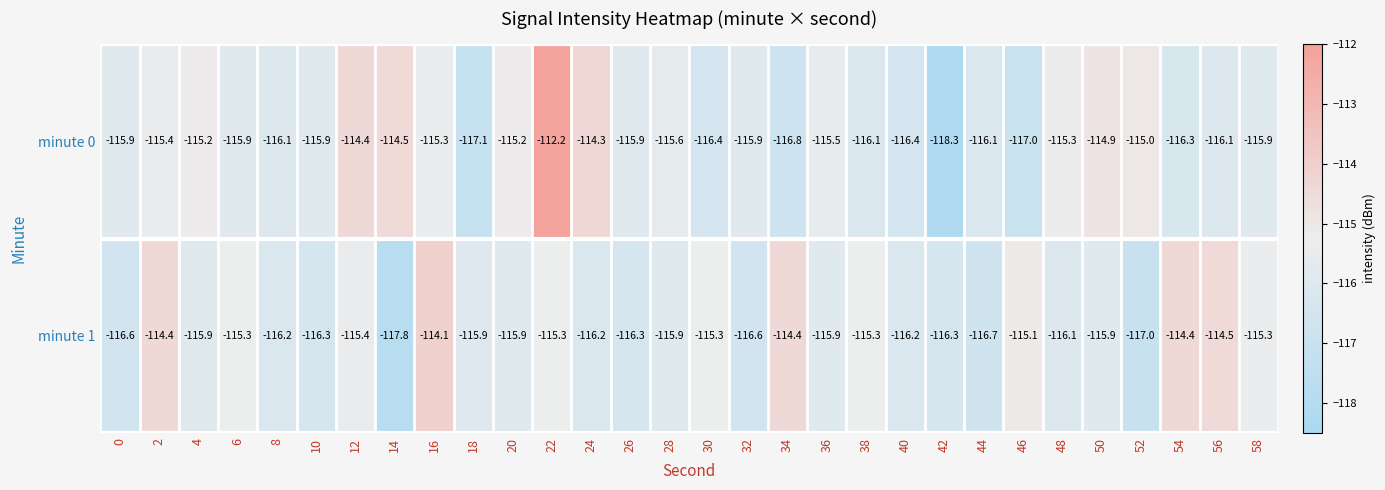

The value of minute 1 at 20 is -195.1. True or false?

False